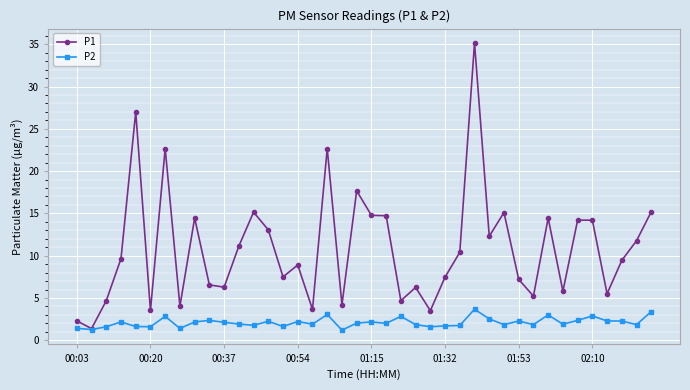

What is the value of the P2 point at the 4th from the left?

2.2